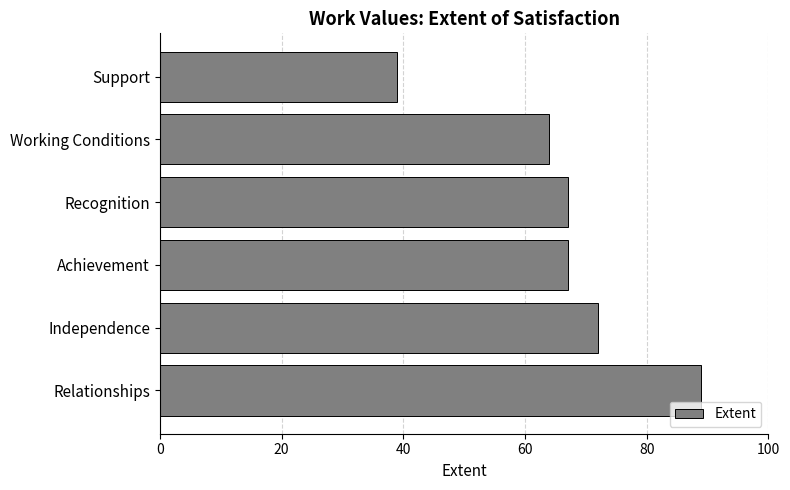

How many series are shown in this chart?

1